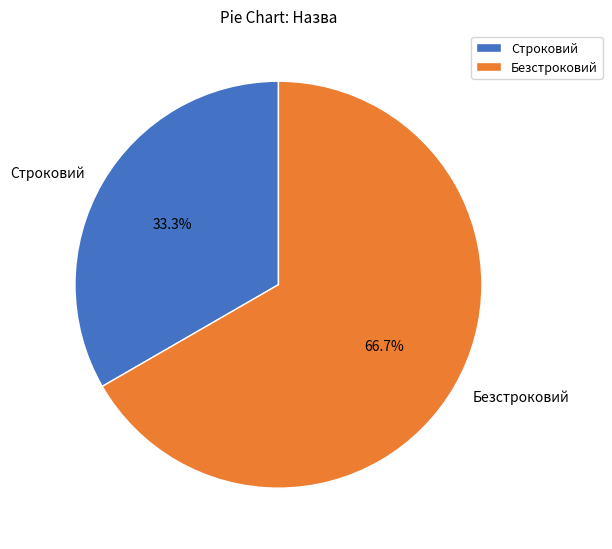

To the nearest percent, what is the difference between the largest and smallest slice percentages?

33%